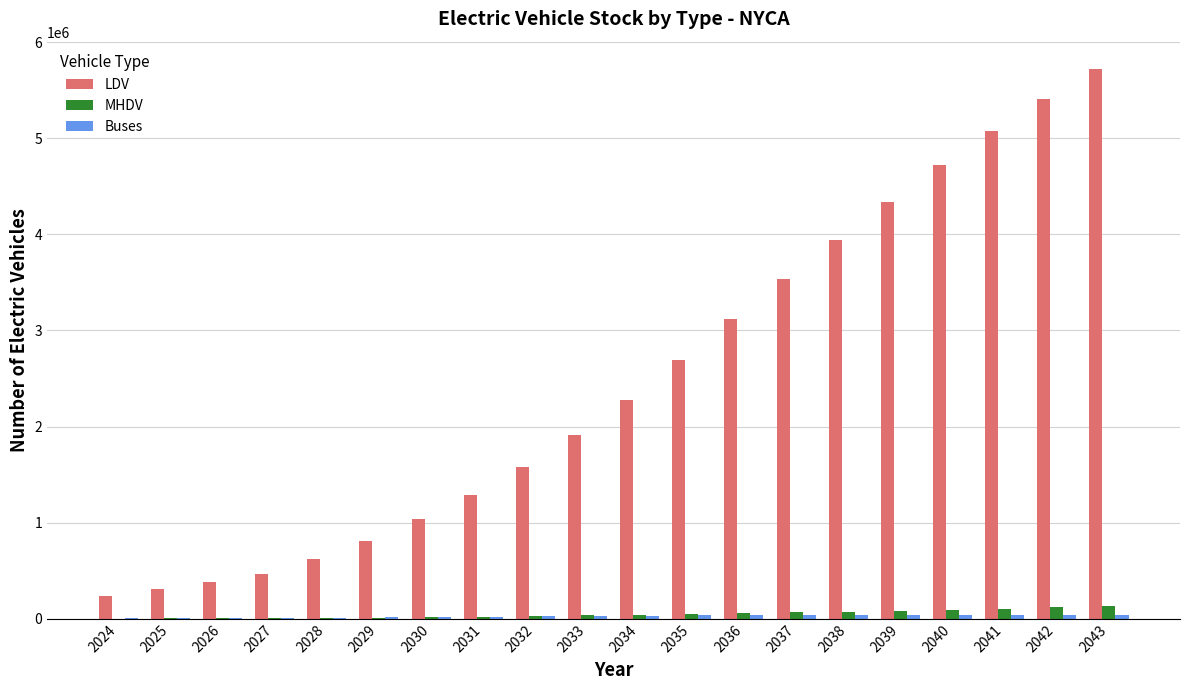

Between 2035 and 2042, which series saw the biggest shift?

LDV